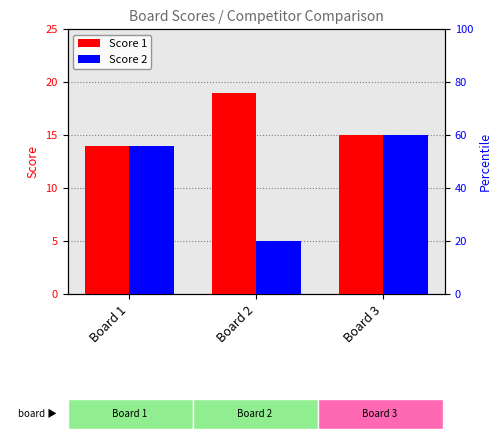

What is the difference between the Score 1 values at Board 3 and Board 2?

4